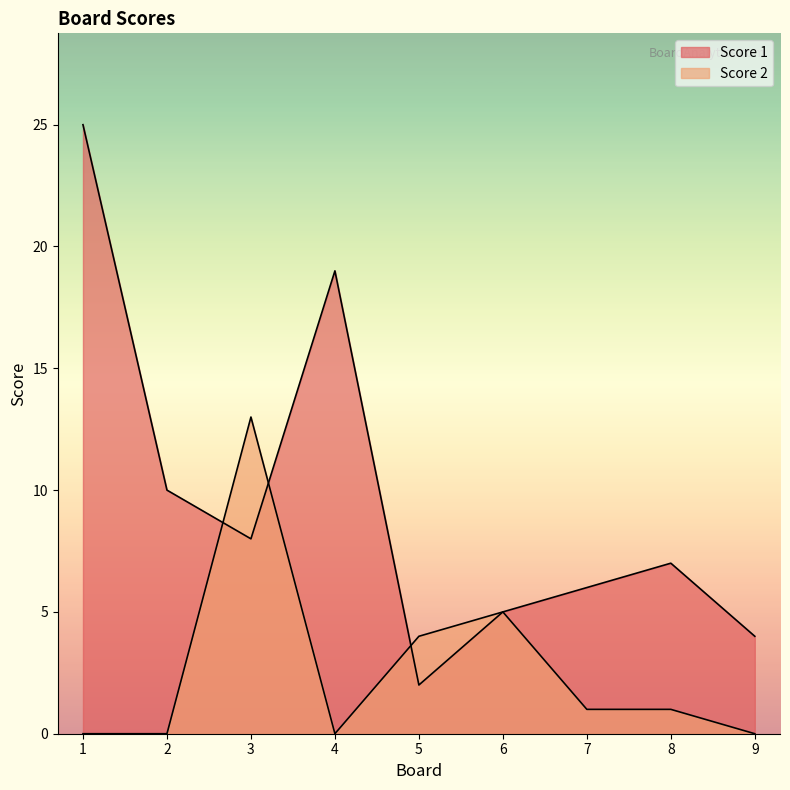

Where is the first local maximum for Score 1?

4